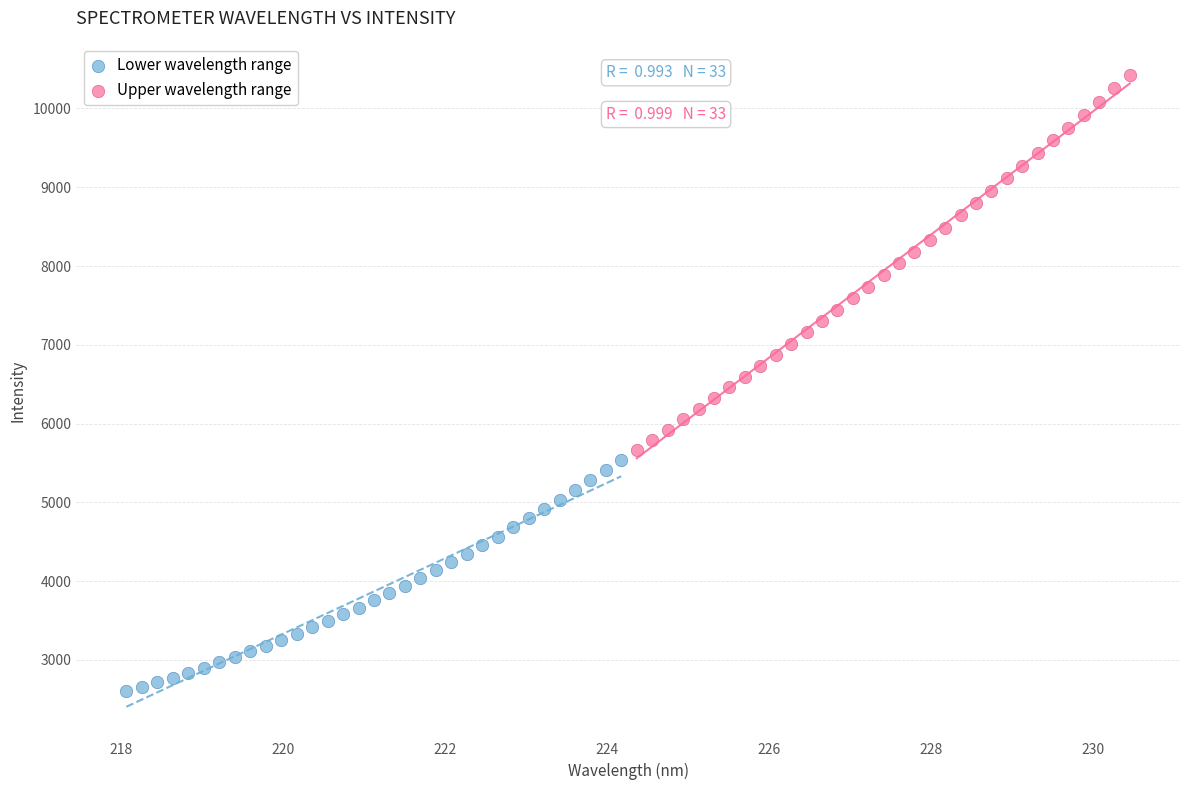

What are all the series names shown in the legend?

Lower wavelength range, Upper wavelength range